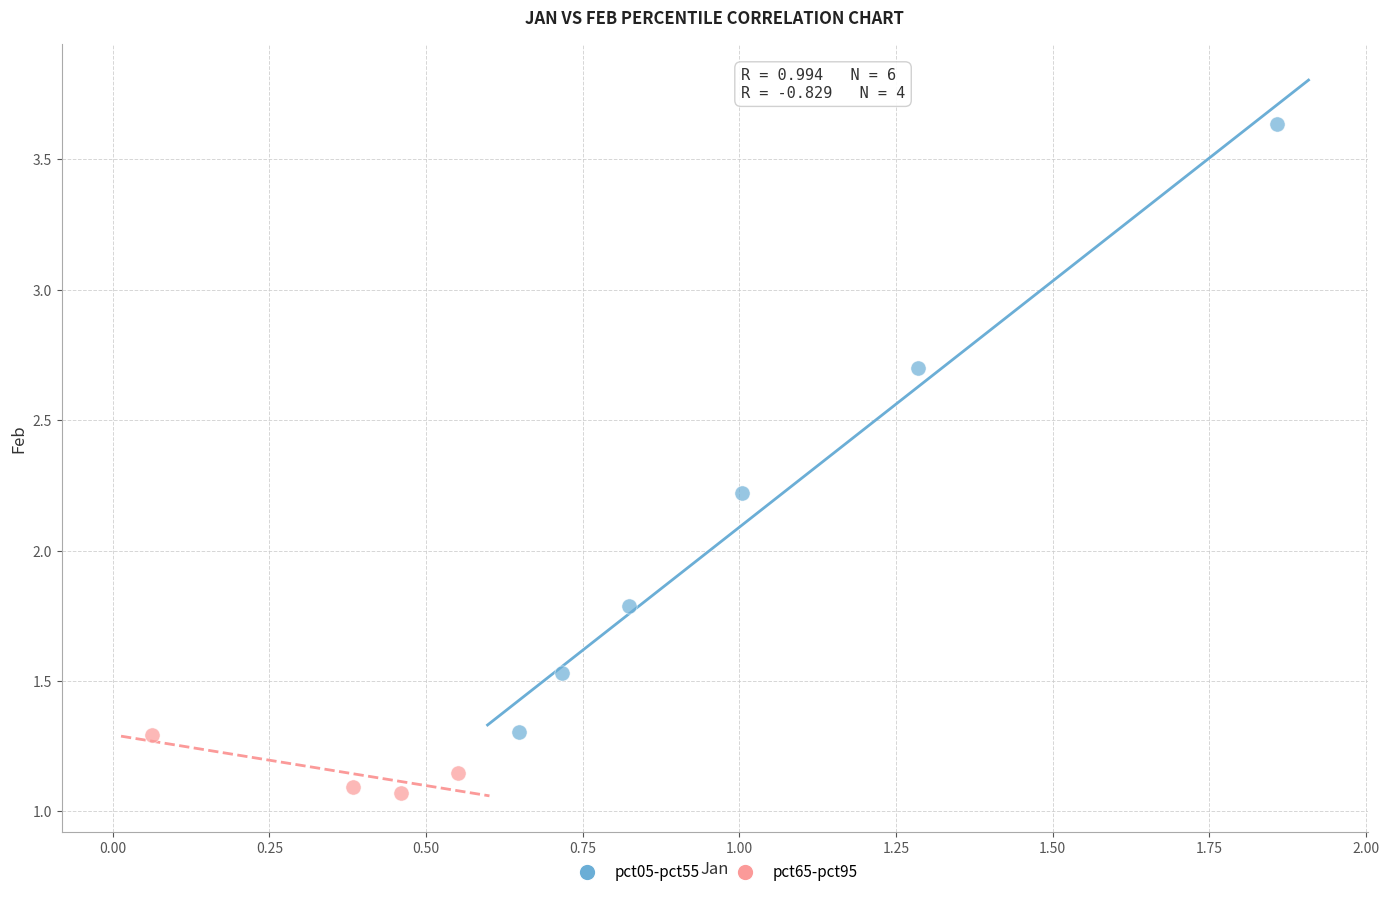

Which series reaches the maximum Y coordinate?

pct05-pct55